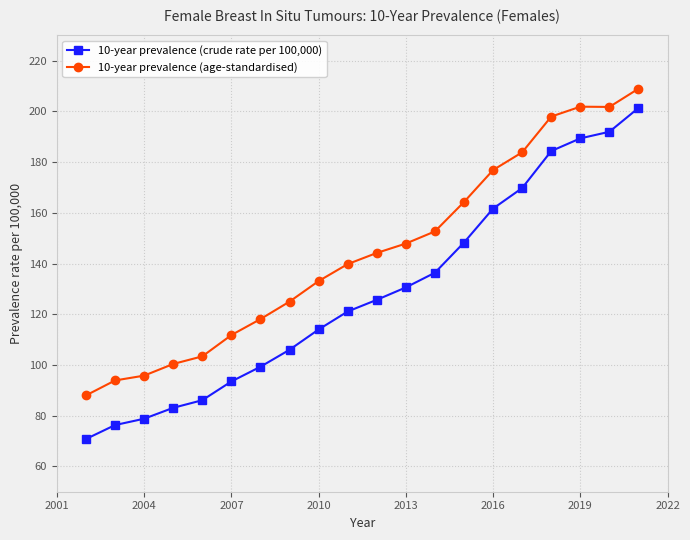

True or false: 10-year prevalence (crude rate per 100,000) and 10-year prevalence (age-standardised) cross at least once.

False